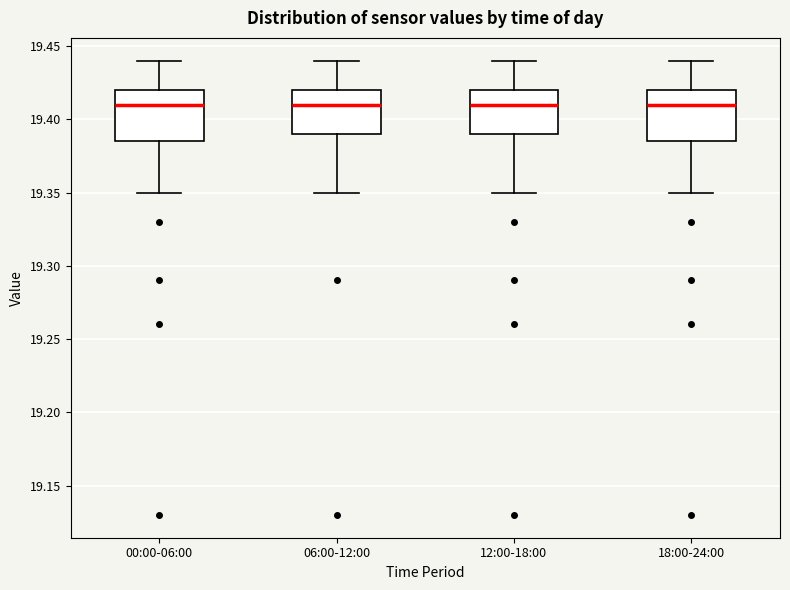

Reading left to right, transcribe this box plot: for each box, give where its median line is, the range the box spans, and where its two whiskers end, as read against the y-axis. The values are not printed on the chart, so give them approximately, as read against the axis.

00:00-06:00: median 19.410, box 19.385 to 19.420, whiskers 19.350 to 19.440
06:00-12:00: median 19.410, box 19.390 to 19.420, whiskers 19.350 to 19.440
12:00-18:00: median 19.410, box 19.390 to 19.420, whiskers 19.350 to 19.440
18:00-24:00: median 19.410, box 19.385 to 19.420, whiskers 19.350 to 19.440